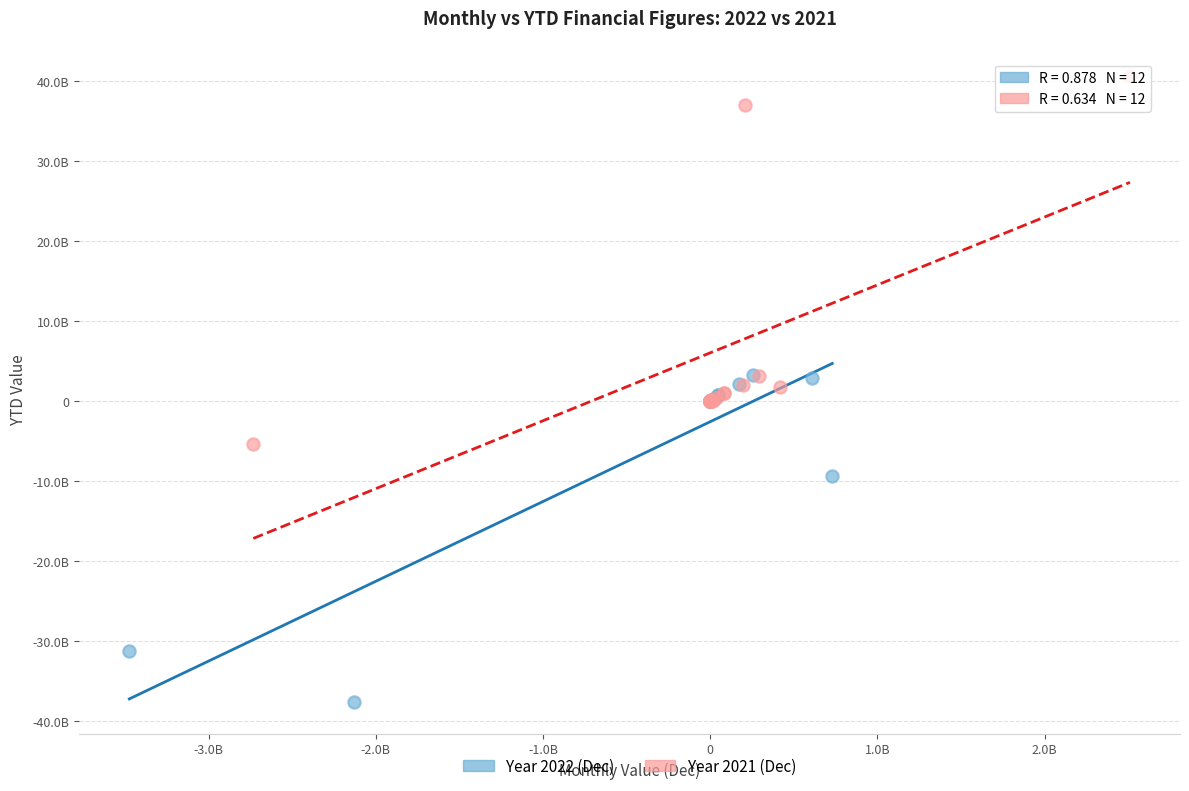

What are all the series names shown in the legend?

Year 2022 (Dec), Year 2021 (Dec)